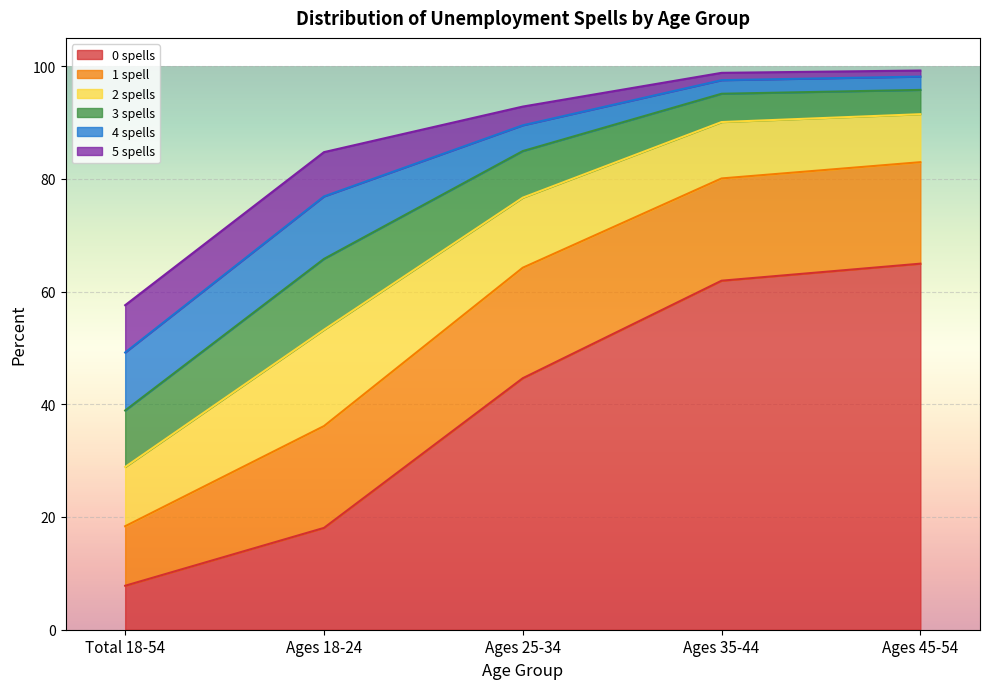

At which label is 0 spells closest to 36?

Ages 25-34